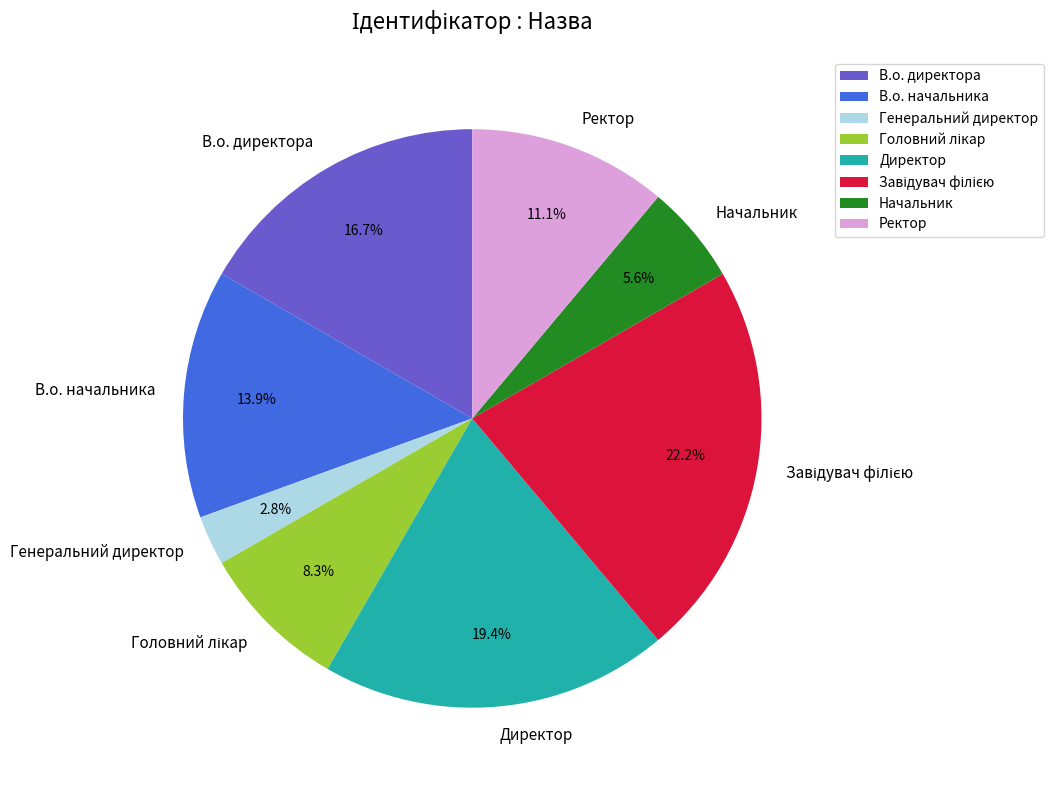

Count the number of slices in the pie.

8